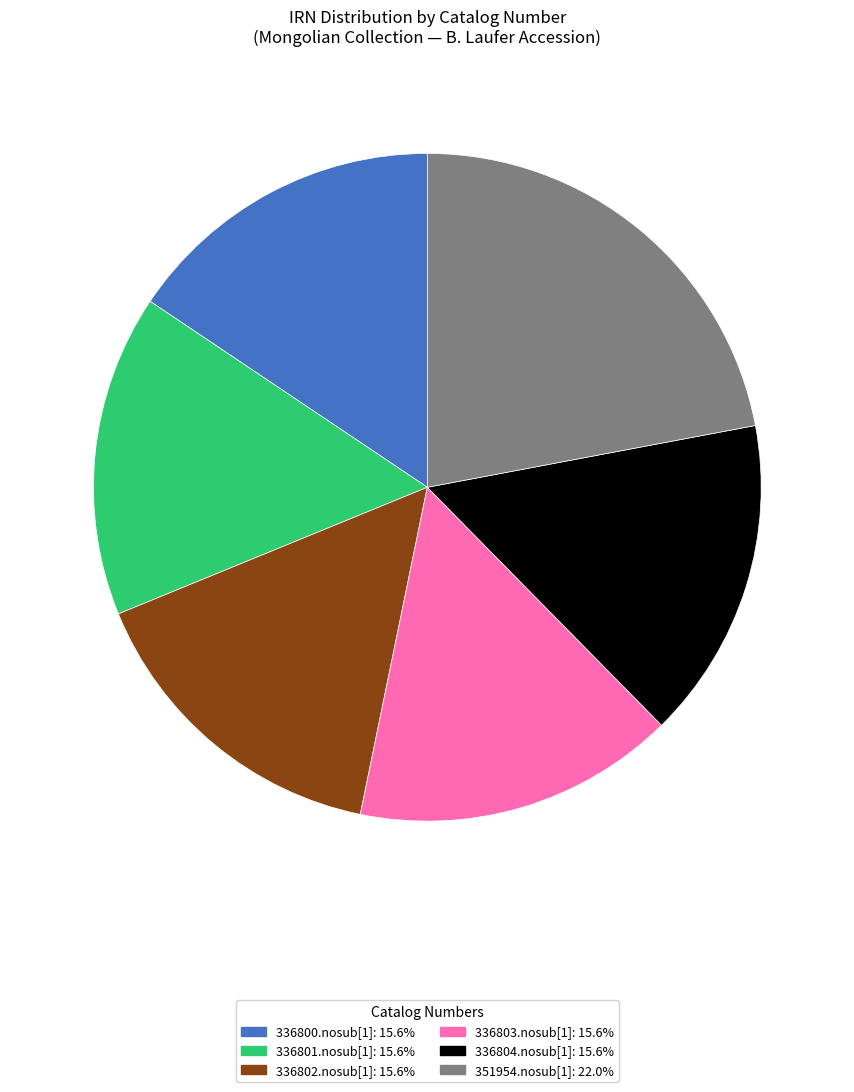

How many segments does this pie chart have?

6